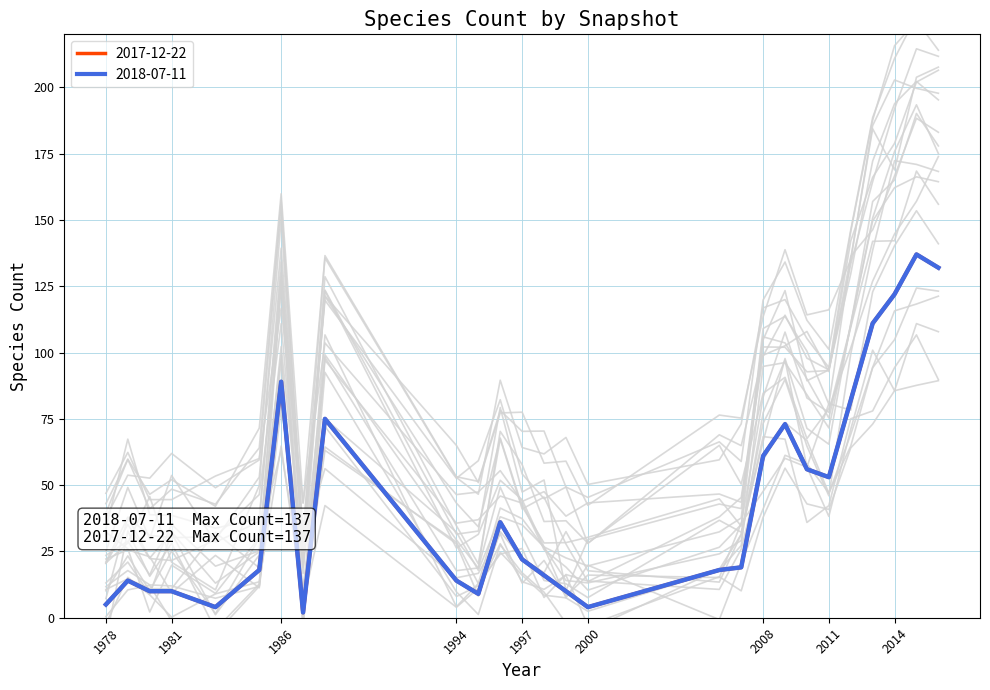

What is the approximate value of 2018-07-11 at 2006?

18